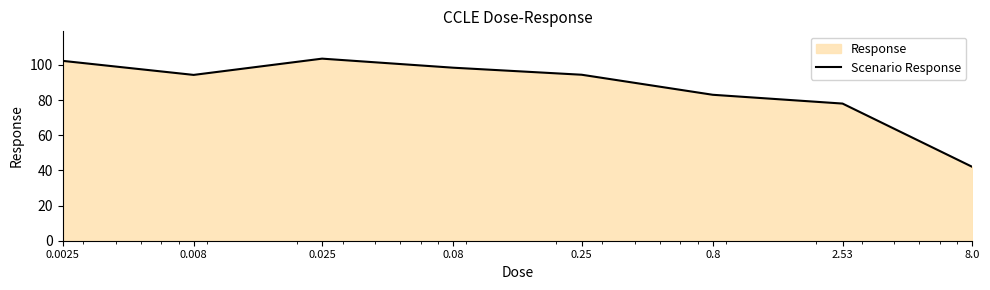

Does the chart have visible grid lines?

No